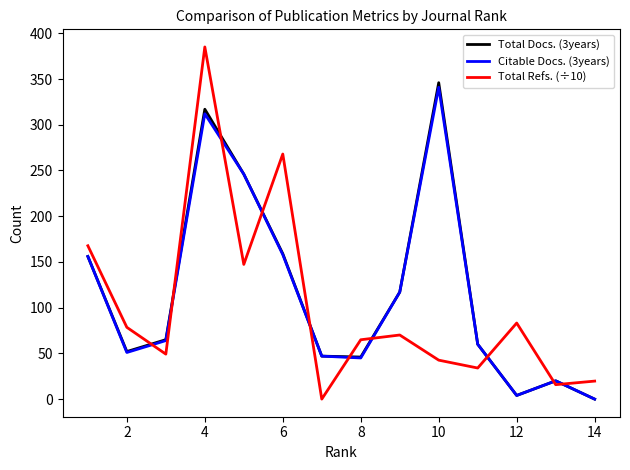

What is the maximum value for Citable Docs. (3years)?

341.0